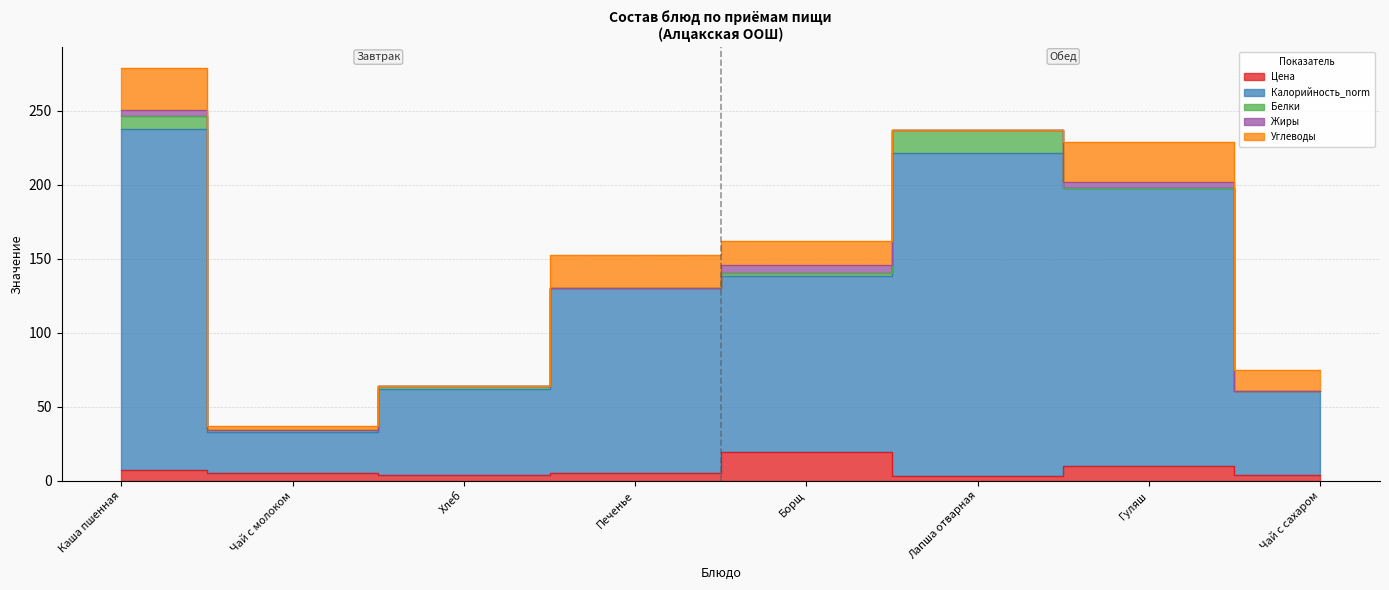

True or false: Углеводы and Калорийность_norm cross at least once.

False